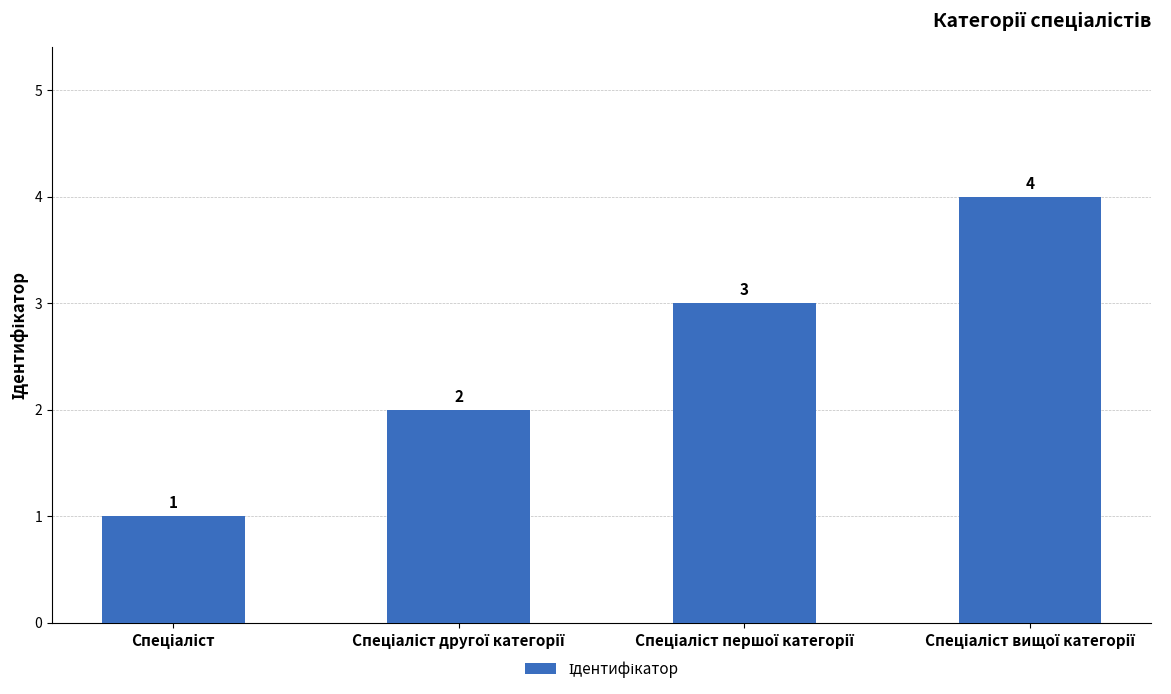

Count the number of categories in the chart.

4